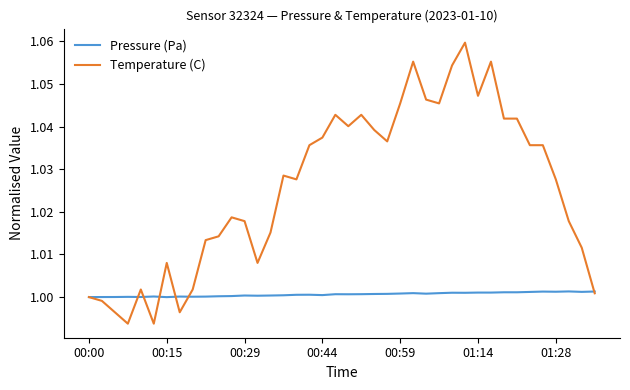

Which series has the widest spread of values?

Temperature (C)